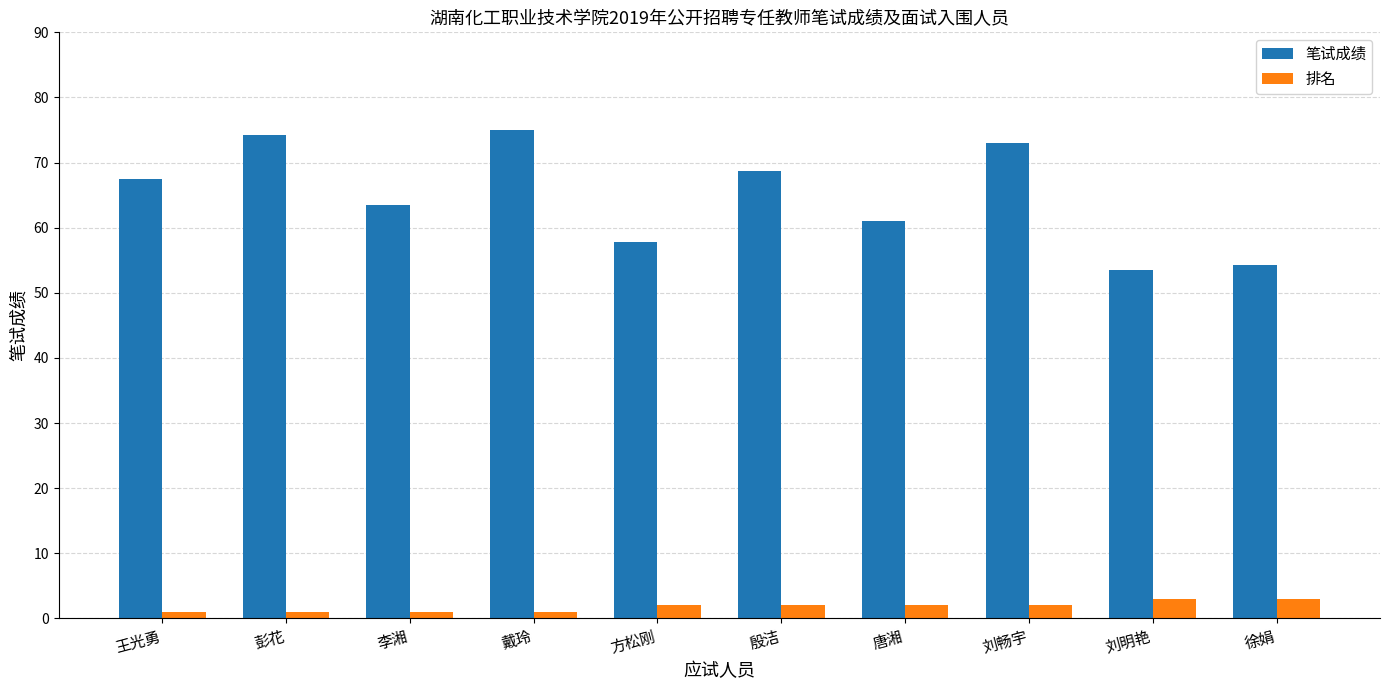

What is the value of the 笔试成绩 bar at the 6th from the left?

68.8